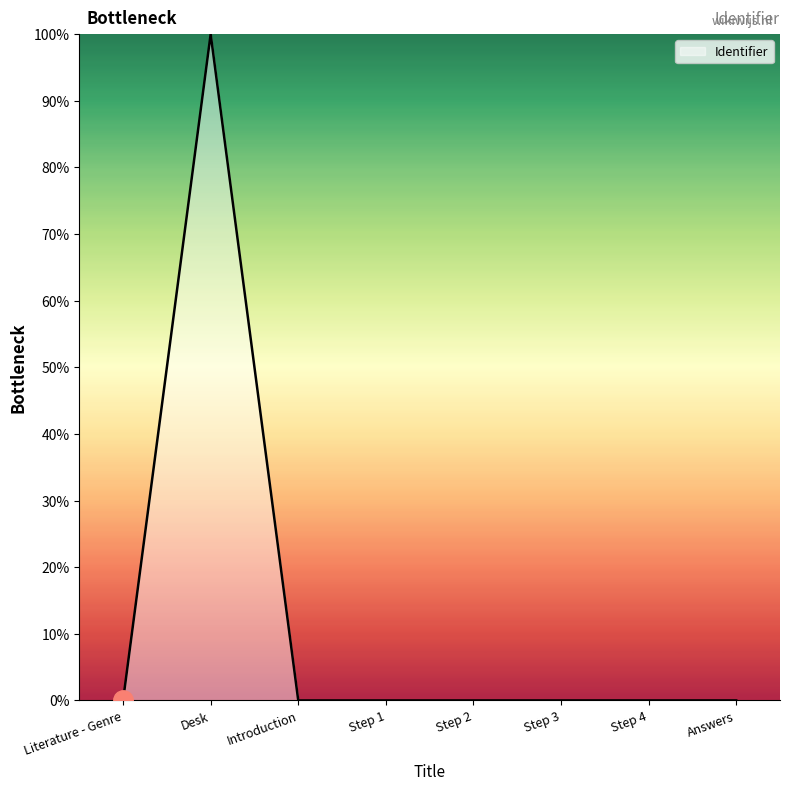

Is it true that the value at Desk is 100.0?

True